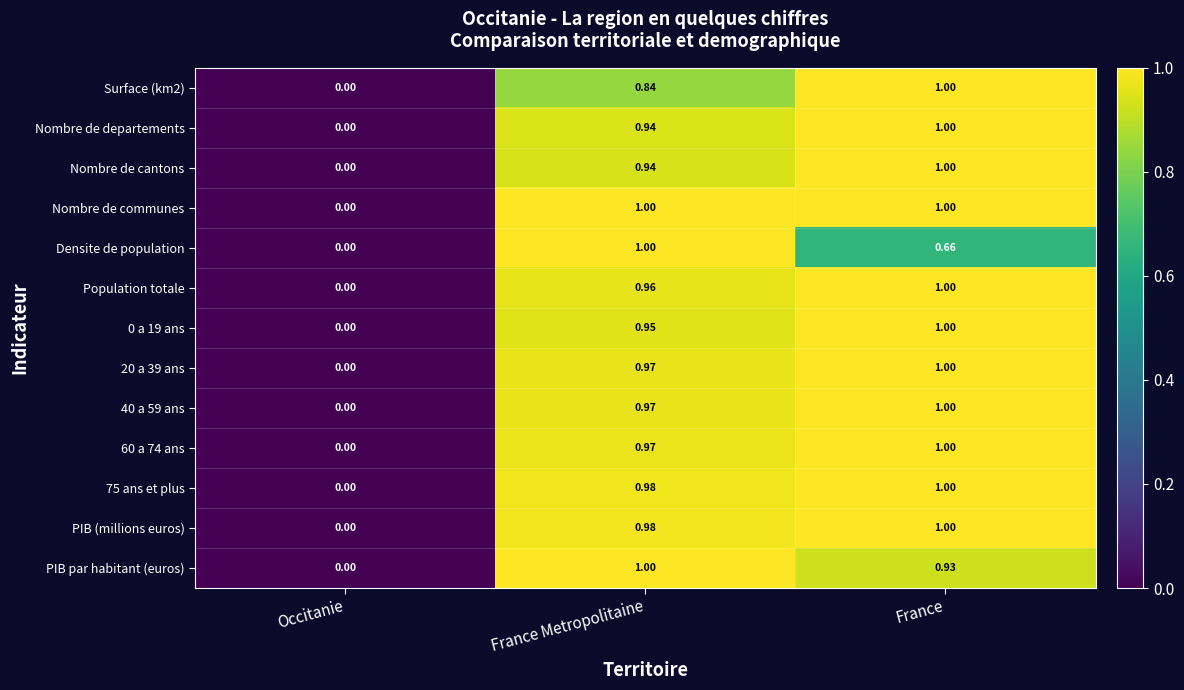

Between France Metropolitaine and France, which series saw the biggest shift?

Densite de population